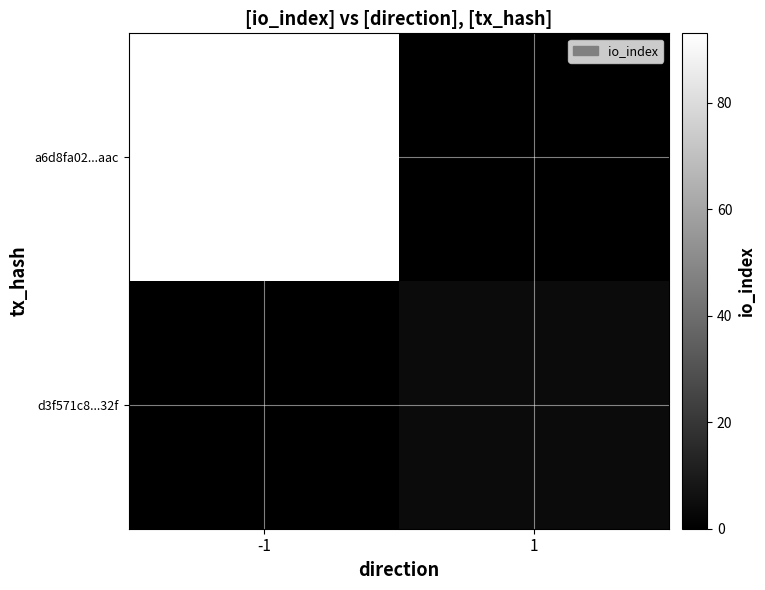

What is the difference between the highest and lowest values at 1?

4